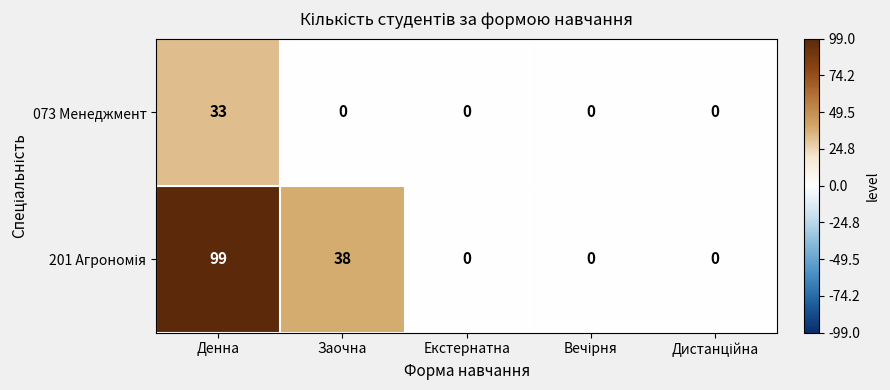

What is the spread (max minus min) of values at Денна?

66